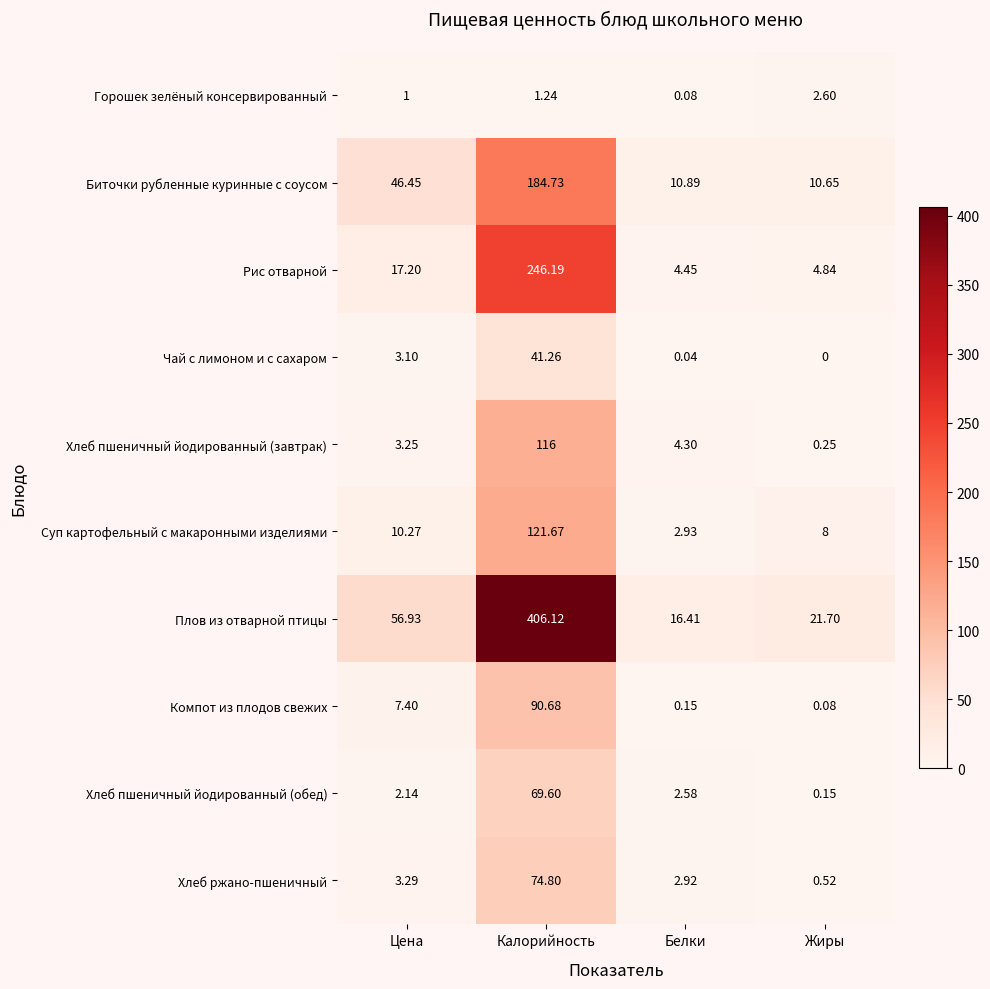

Which series has the largest range (max minus min)?

Плов из отварной птицы